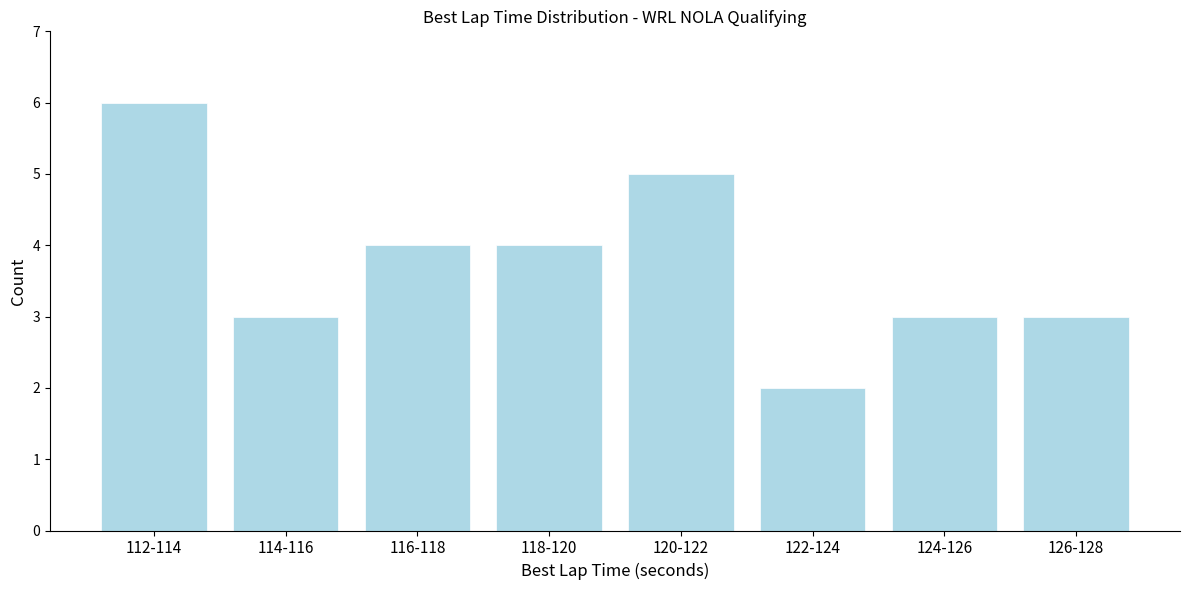

Reading left to right, list all the values displayed in this chart.

6	3	4	4	5	2	3	3